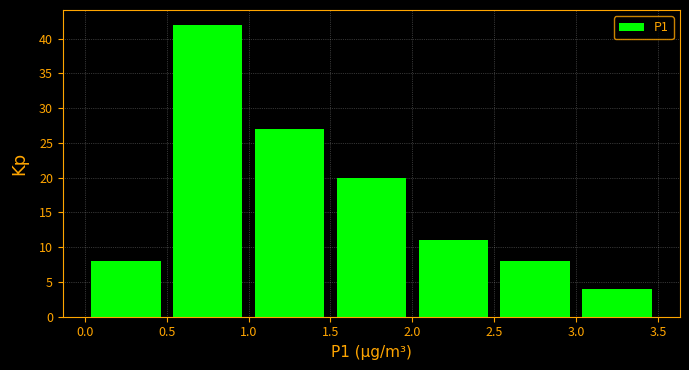

Reading left to right, list every bar in this chart as the range it spans on the x-axis followed by its height. The values are not printed on the chart, so give them approximately, as read against the axis.

0.0 to 0.5: 8
0.5 to 1.0: 42
1.0 to 1.5: 27
1.5 to 2.0: 20
2.0 to 2.5: 11
2.5 to 3.0: 8
3.0 to 3.5: 4